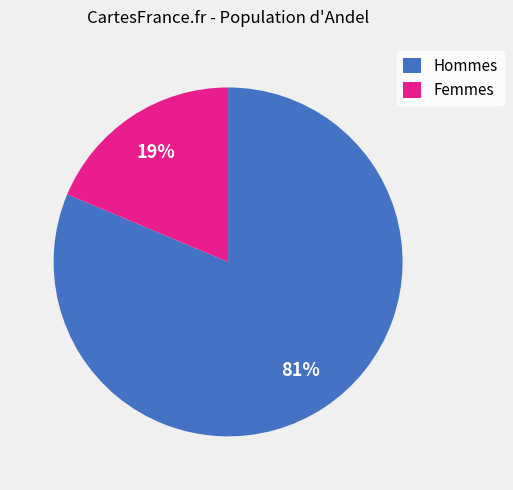

How many segments does this pie chart have?

2